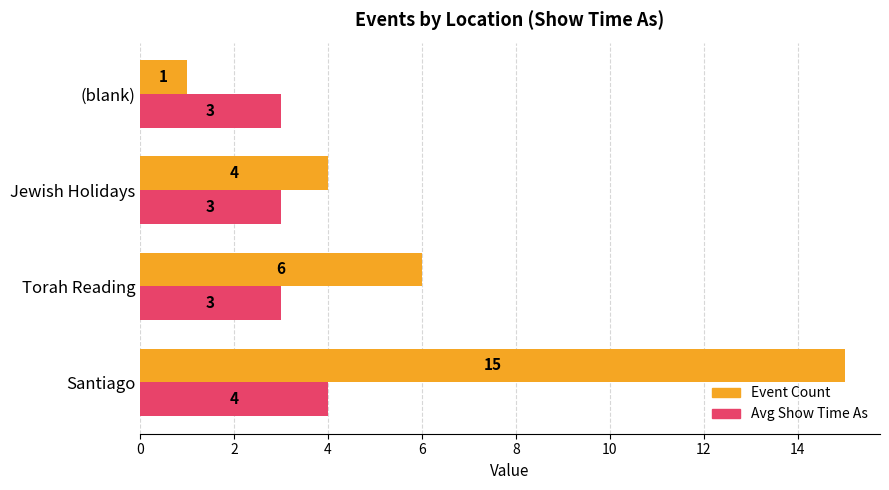

Read the Avg Show Time As value at Torah Reading.

3